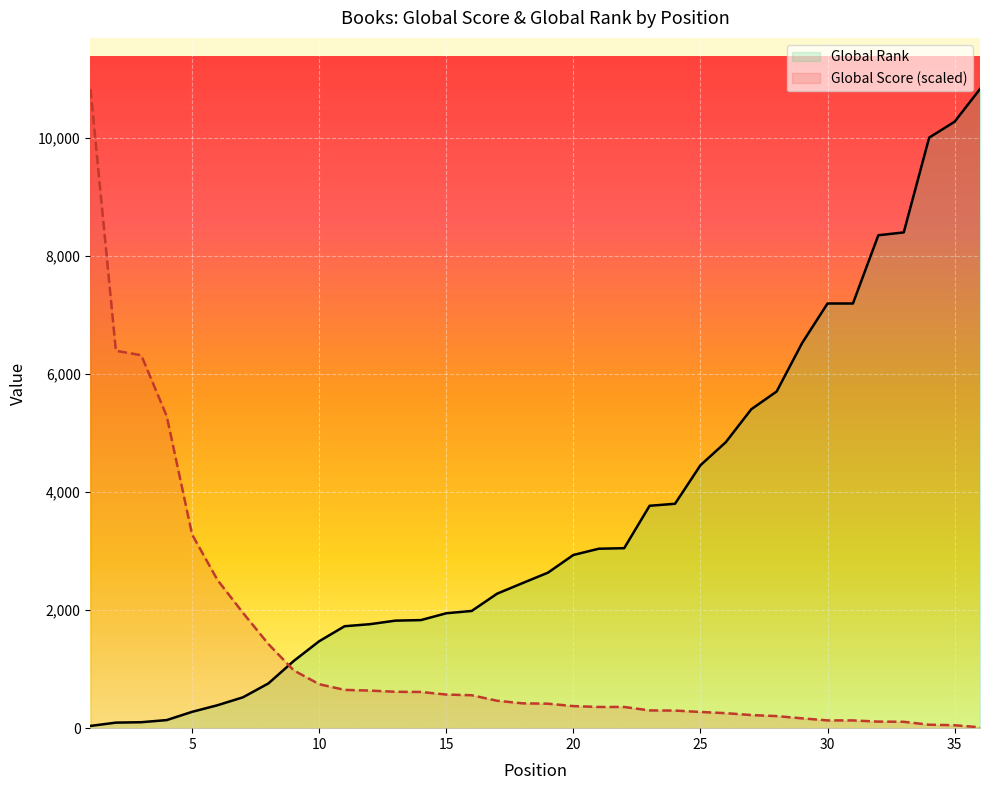

What is the average value of the Global Score series?

1336.4